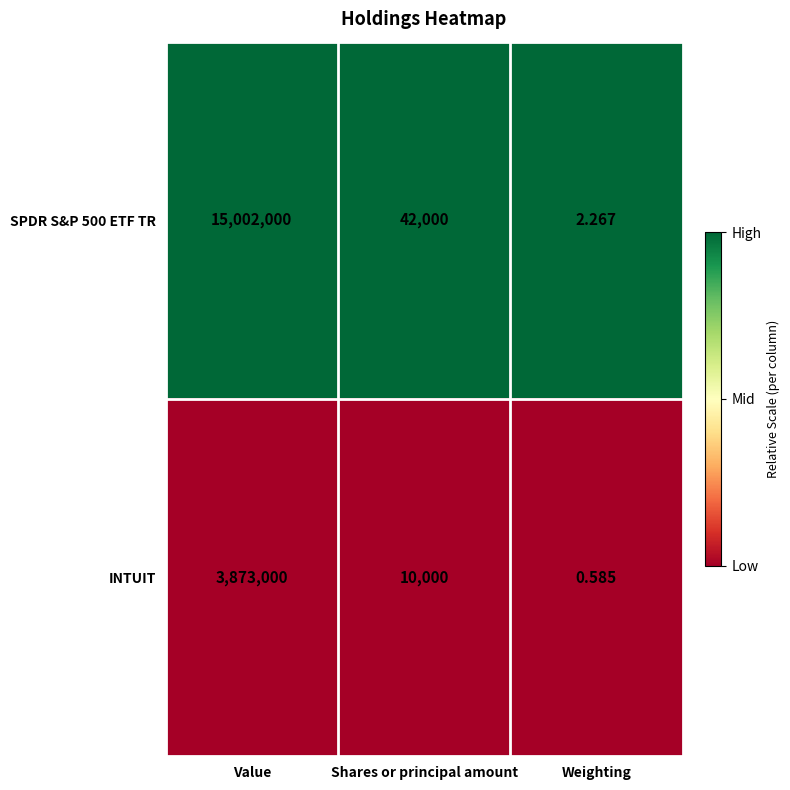

At which label does SPDR S&P 500 ETF TR reach its minimum?

Weighting